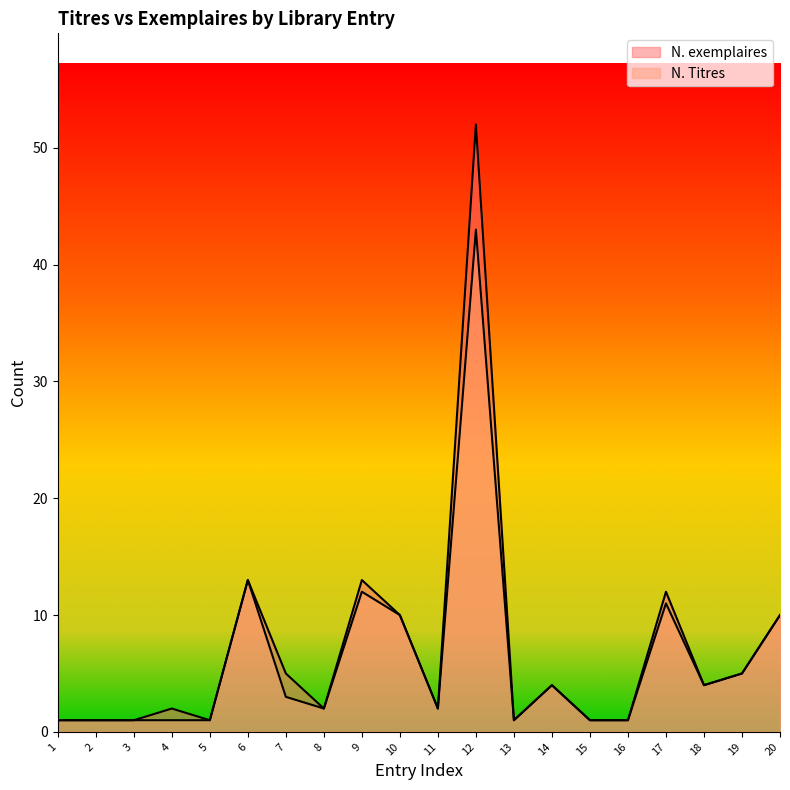

List the series in order of their overall mean, lowest first.

N. Titres, N. exemplaires